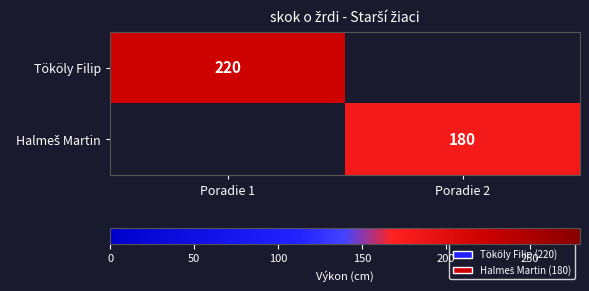

The value of Tököly Filip at Poradie 1 is 220. True or false?

True